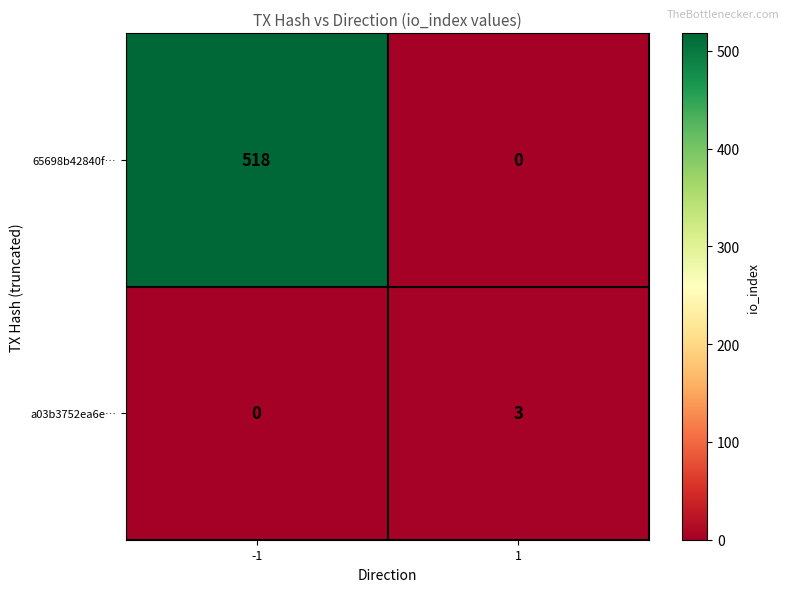

Reading left to right, what are all the values shown in this chart?

65698b42840f…: 518	0
a03b3752ea6e…: 0	3